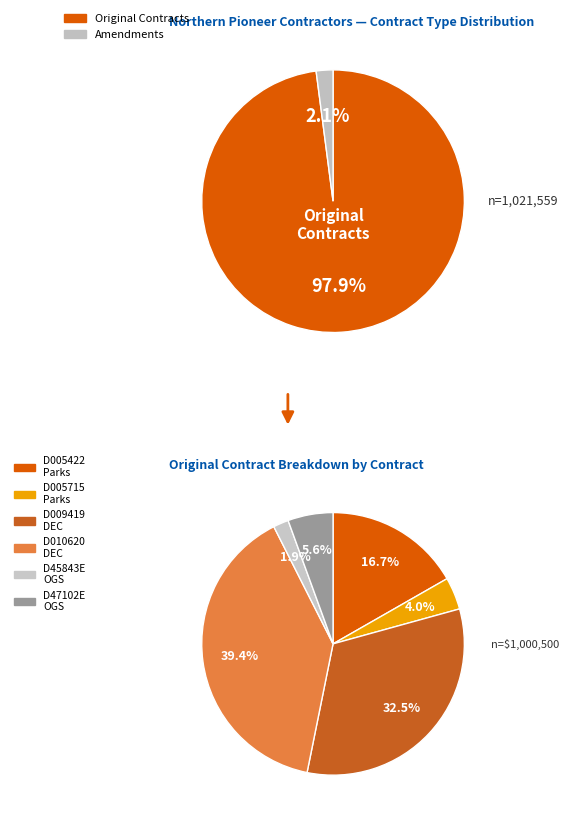

Between 2 and 4, which series saw the biggest shift?

Original Contract